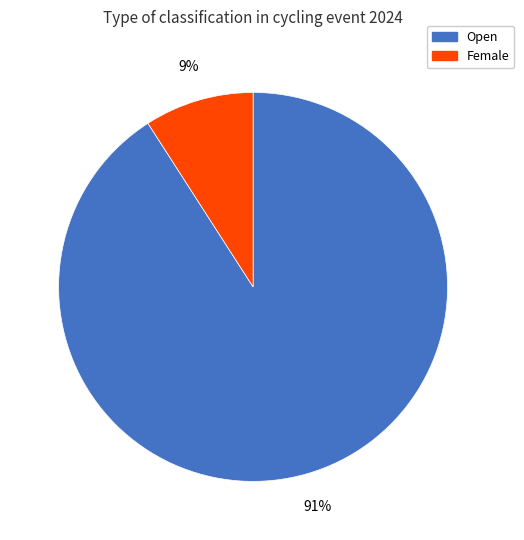

Does Female account for over 50% of the chart?

No